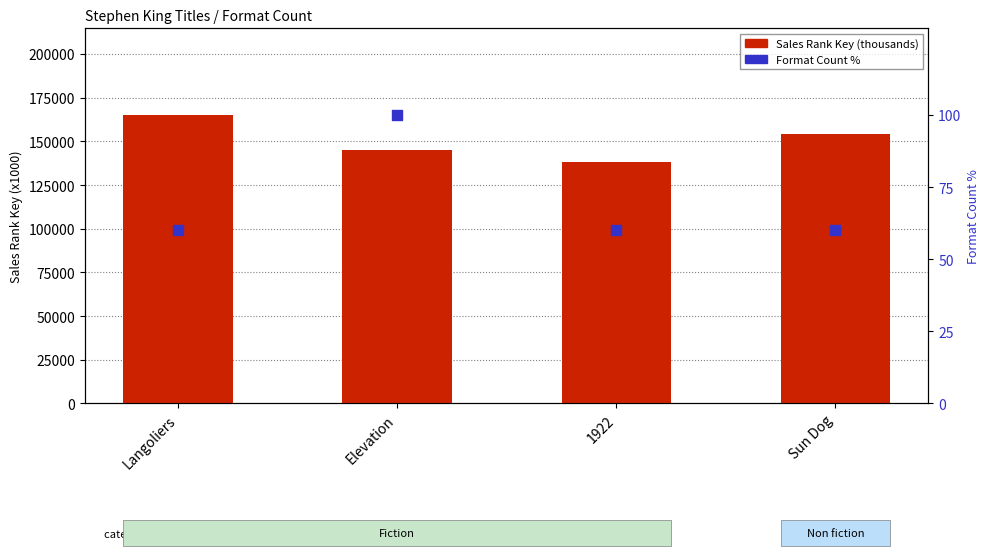

What is the total value across all series at Sun Dog?

154136.5